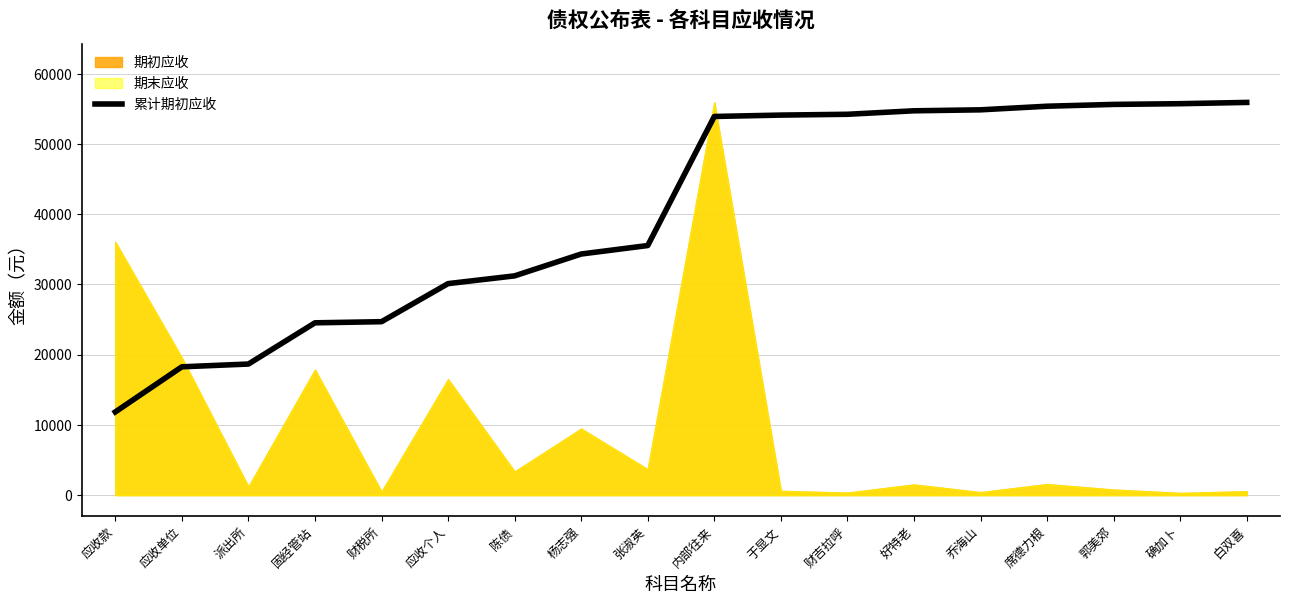

What is the sum of all values?

723941.9